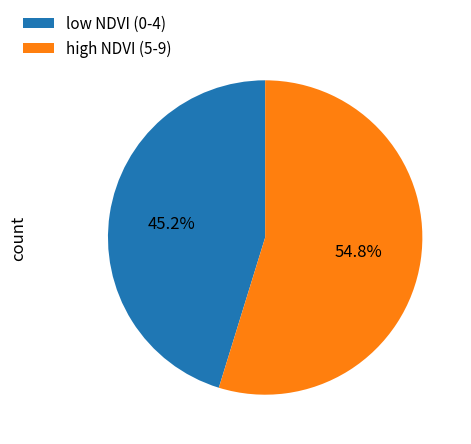

Which category accounts for the majority?

high NDVI (5-9)